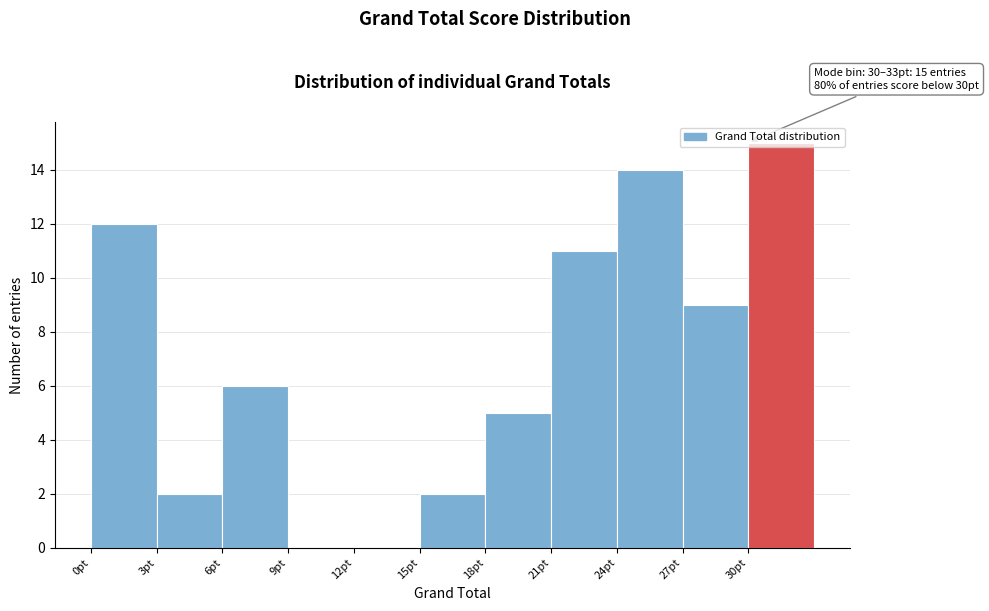

Which range on the x-axis has the tallest bar?

30 to 33